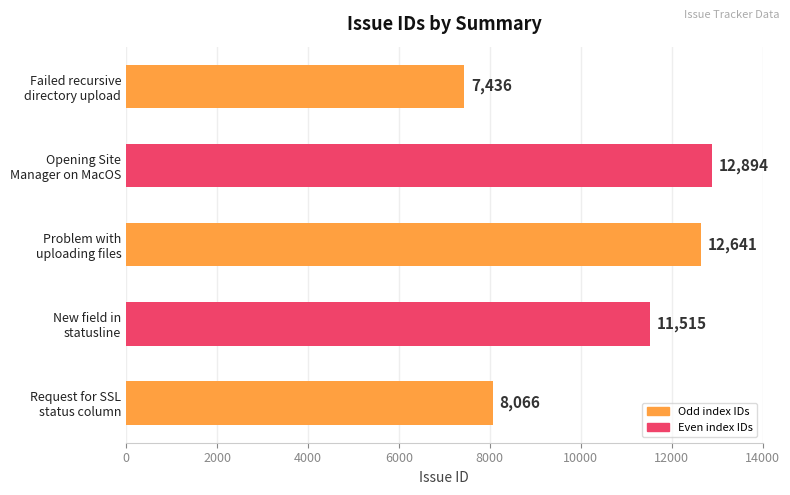

What is the minimum value shown in the chart?

7436